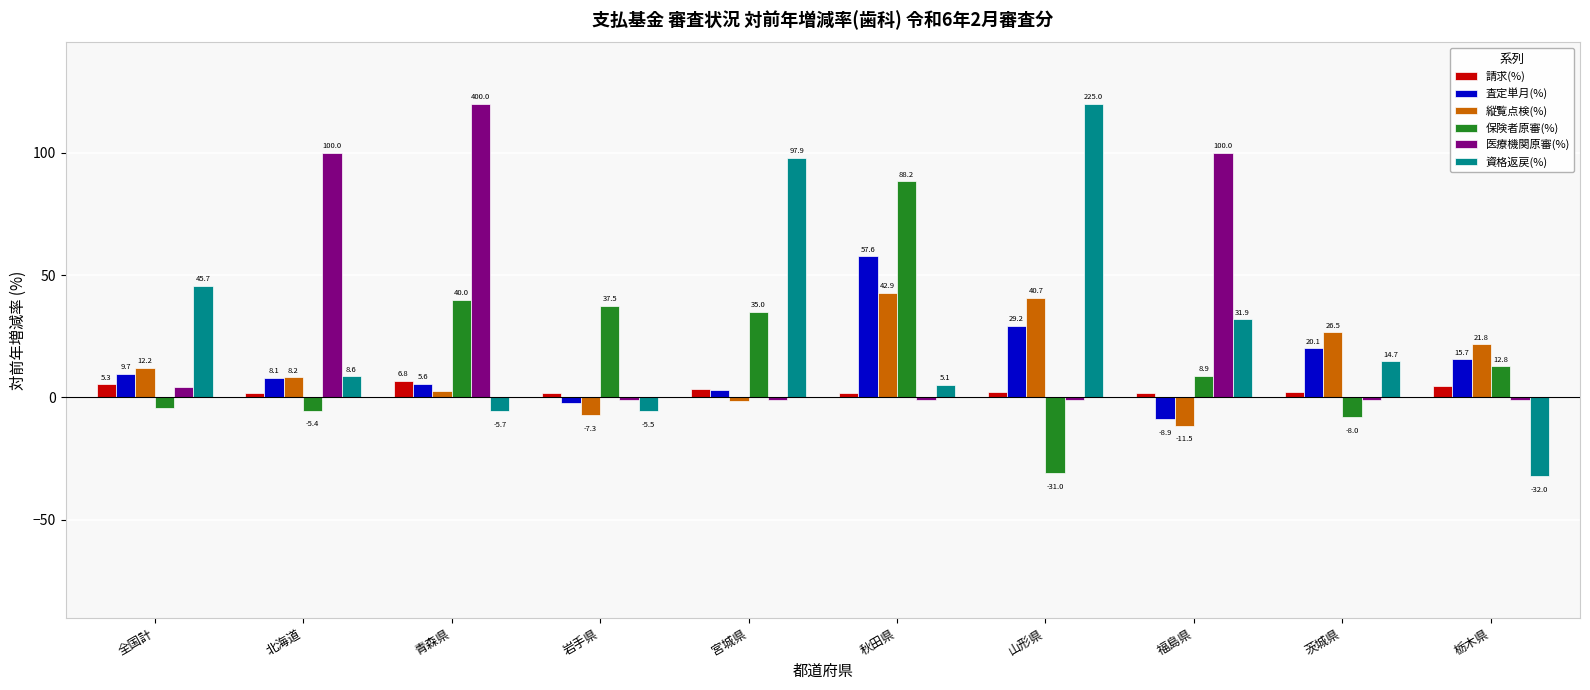

What is the spread (max minus min) of values at 栃木県?

53.8